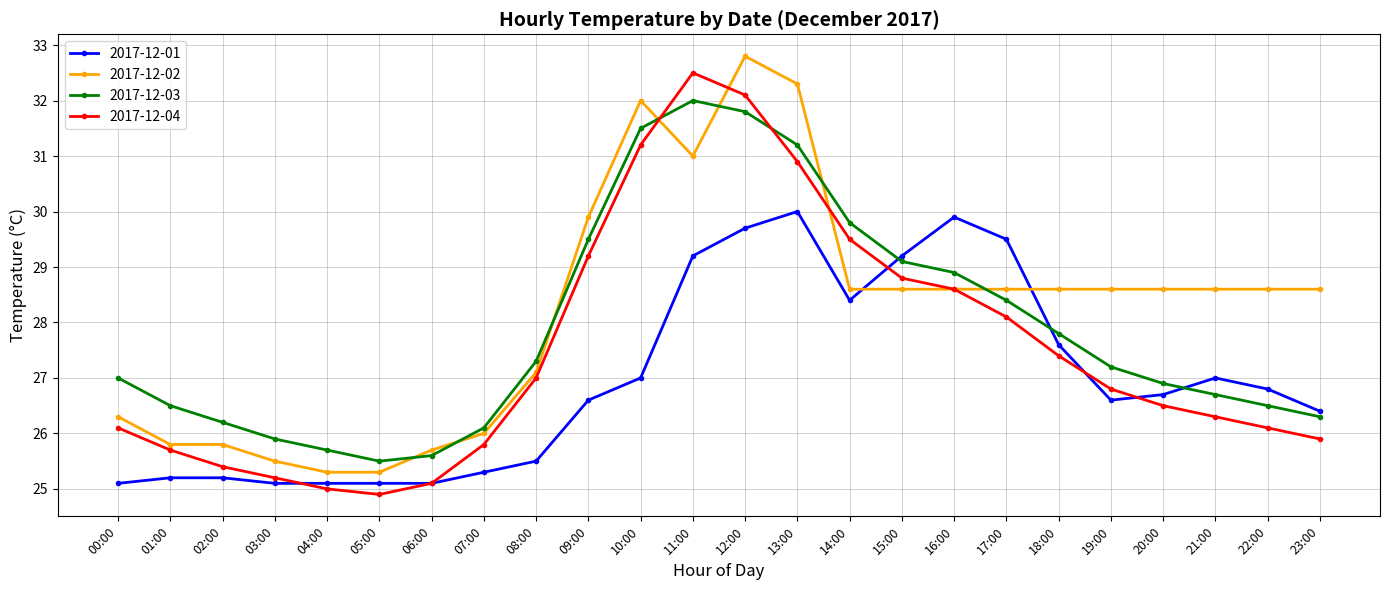

True or false: 2017-12-04 and 2017-12-03 intersect in this chart.

True